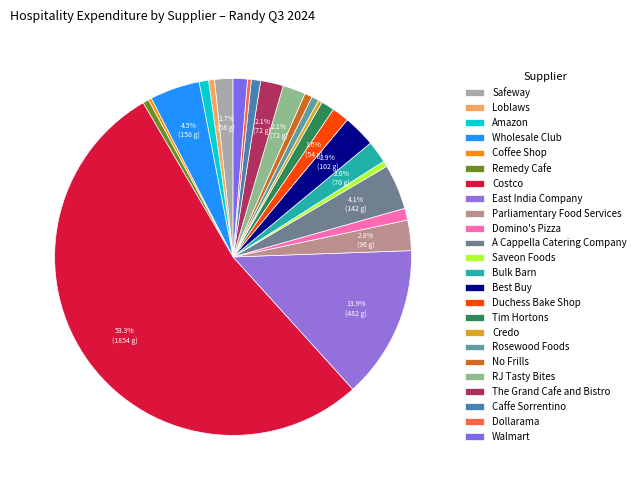

How many segments does this pie chart have?

24